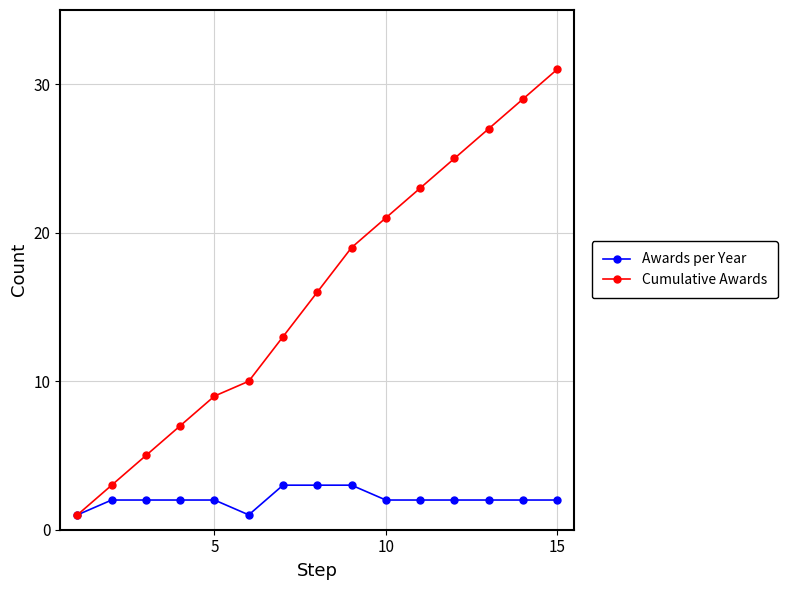

Which series has the largest total across all categories?

Cumulative Awards